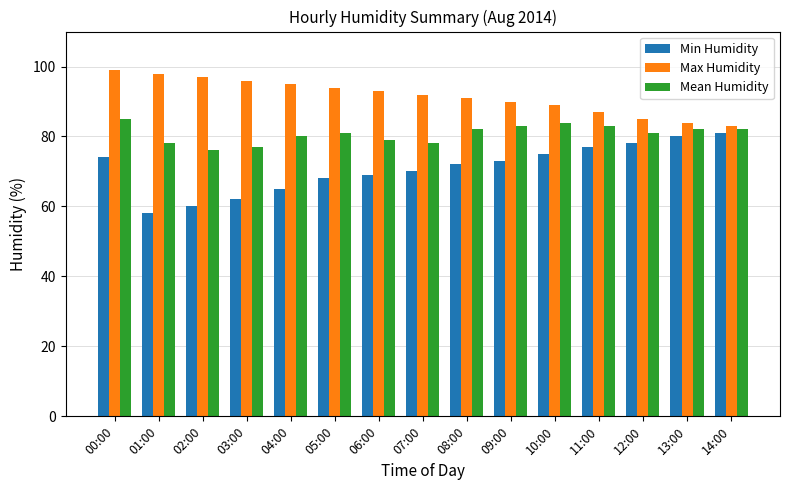

What is the difference between the highest and lowest values at 02:00?

37